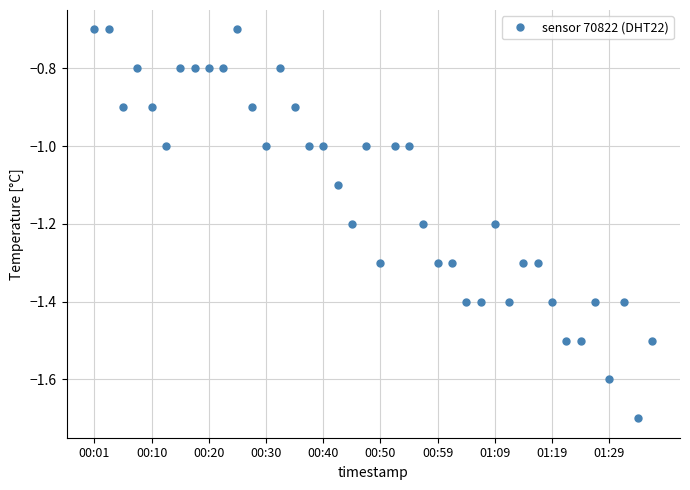

What is the smallest value displayed?

-1.7